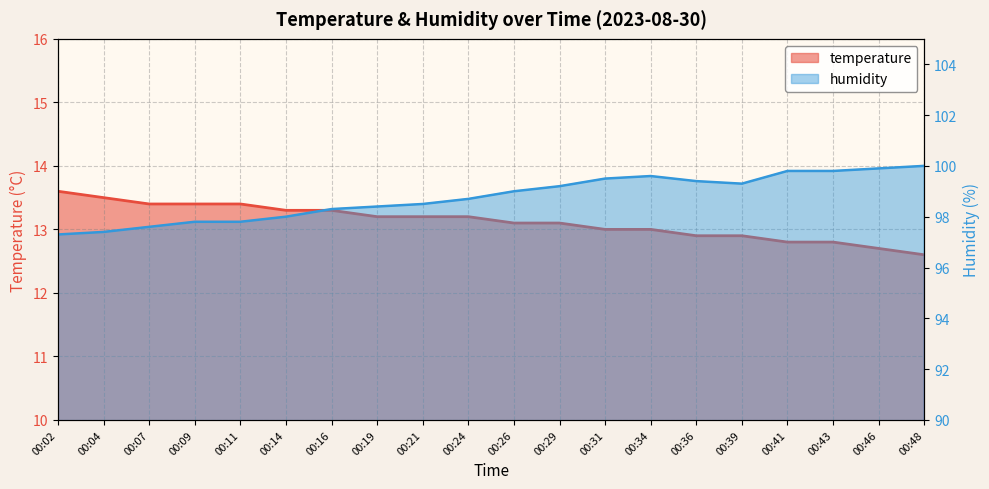

What is the sum of all temperature values?

262.4